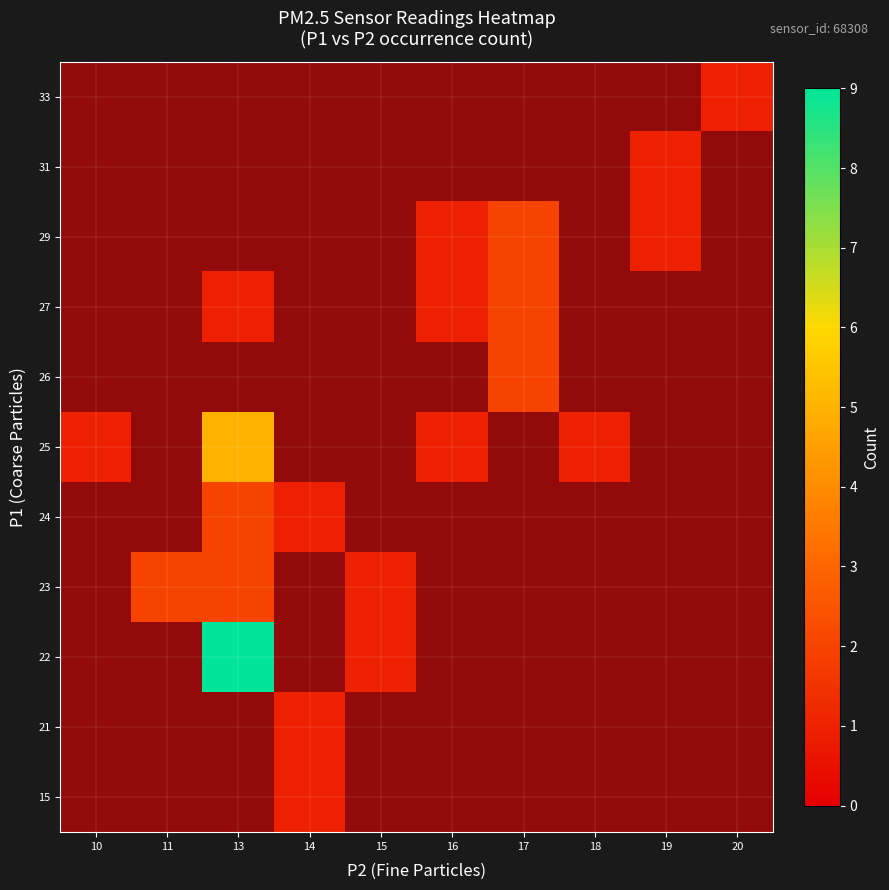

Rank the categories by 15 value from lowest to highest.

10, 11, 13, 14, 15, 16, 17, 18, 19, 20